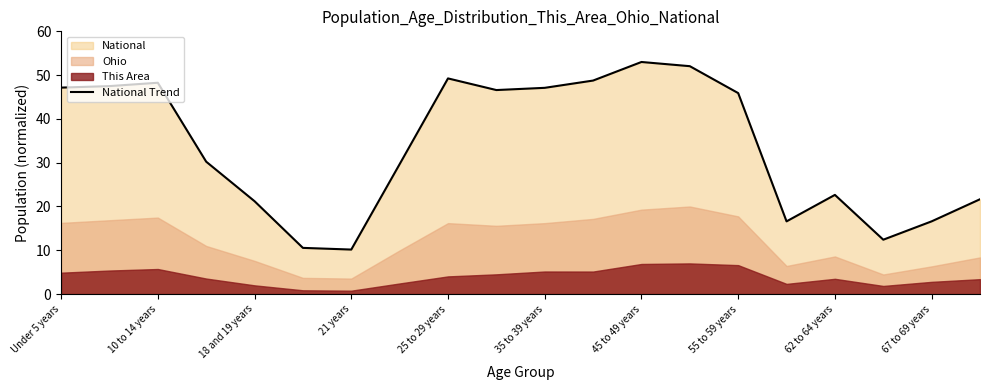

The National Trend series shows 17.4 at 21 years. True or false?

False